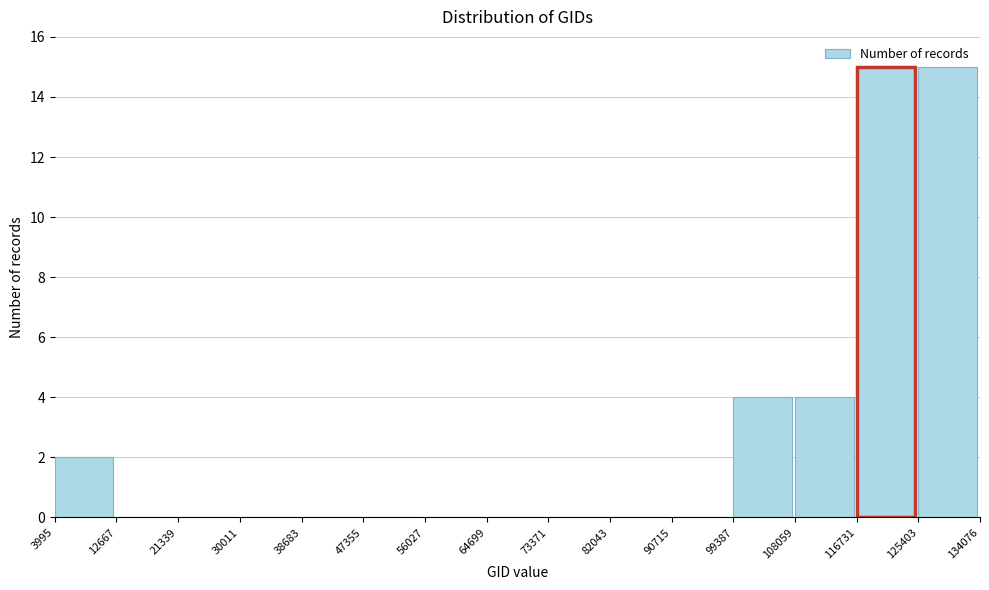

Reading left to right, transcribe this chart: for each bar, give the range it covers on the x-axis and its height. The values are not printed on the chart, so give them approximately, as read against the axis.

3995 to 12667: 2
12667 to 21339: 0
21339 to 30011: 0
30011 to 38683: 0
38683 to 47355: 0
47355 to 56027: 0
56027 to 64699: 0
64699 to 73371: 0
73371 to 82043: 0
82043 to 90715: 0
90715 to 99387: 0
99387 to 108059: 4
108059 to 116731: 4
116731 to 125403: 15
125403 to 134076: 15